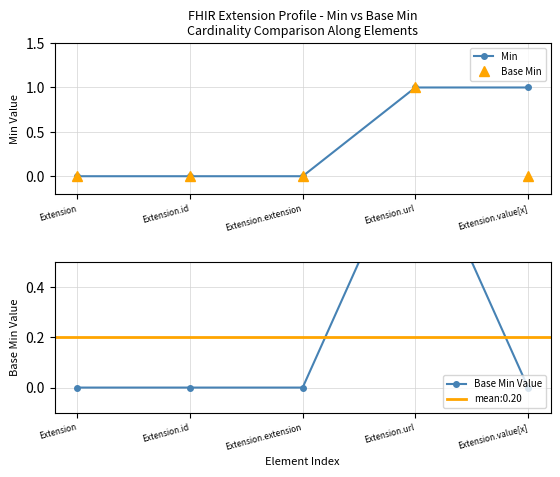

Is this an area chart (filled region under the line)?

No